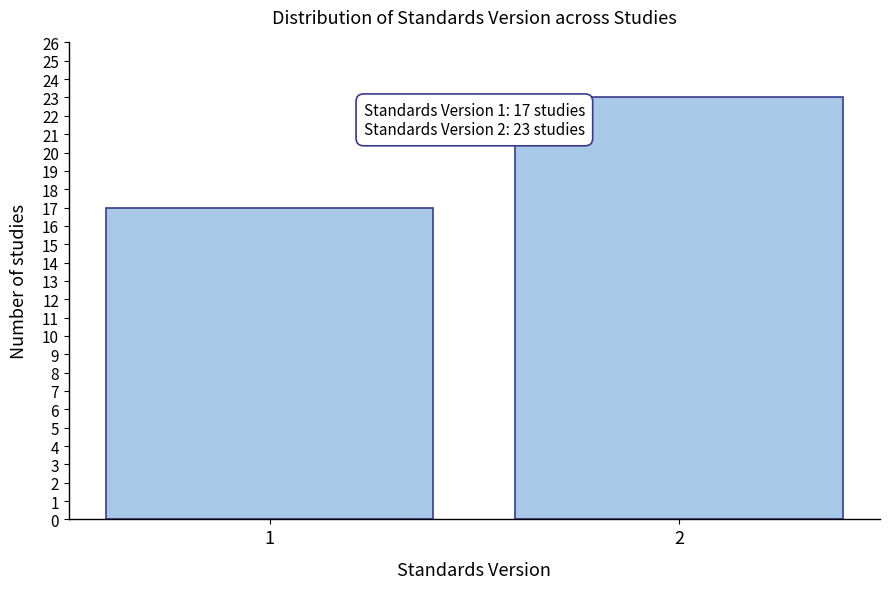

Reading left to right, what are all the values shown in this chart?

1=17	2=23